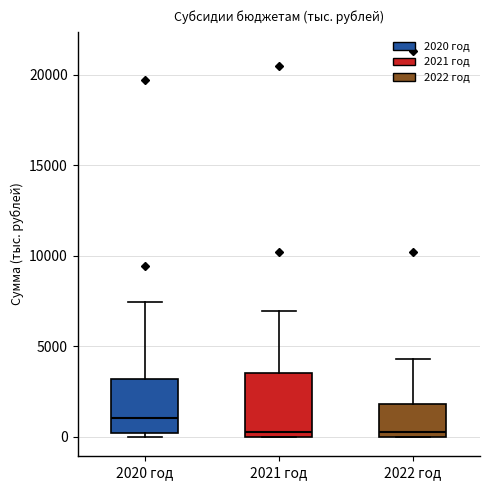

Where is the lower edge of the box for 2021 год on the y-axis? The values are not printed on the chart, so give them approximately, as read against the axis.

0